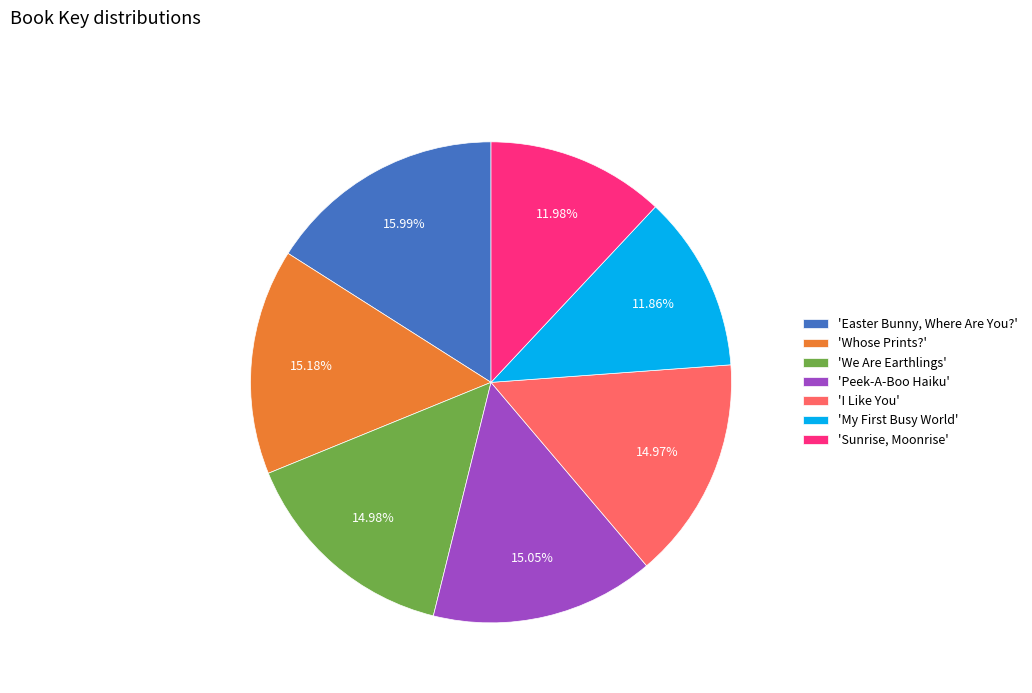

How many segments does this pie chart have?

7